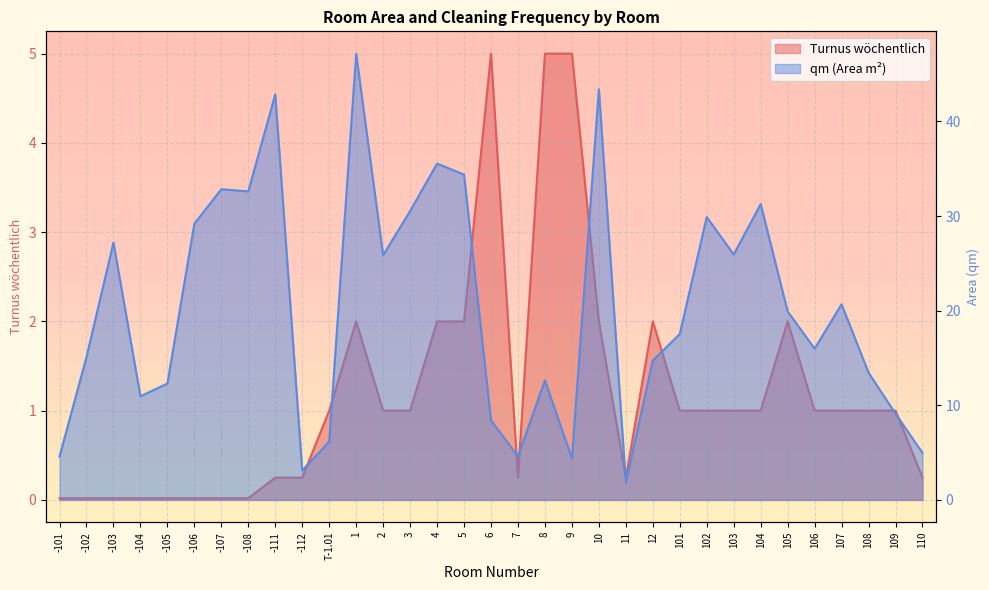

List the series in order of their overall mean, highest first.

qm, Turnus wöchentlich